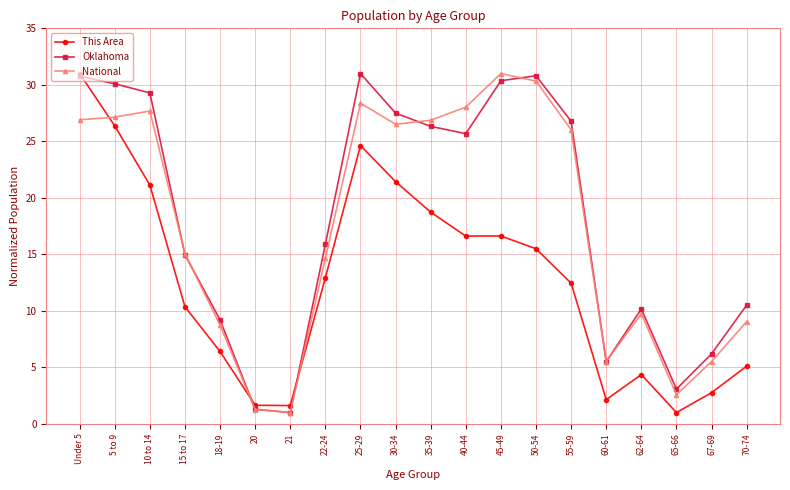

Is it true that National equals 28.0 at 40-44?

True